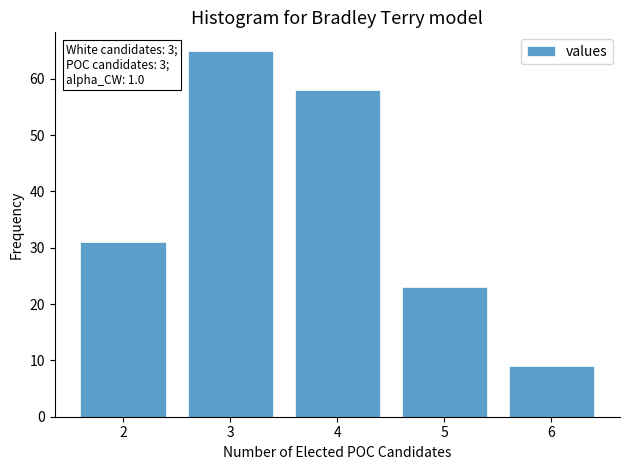

Reading left to right, transcribe all the data shown in this chart.

2=31	3=65	4=58	5=23	6=9